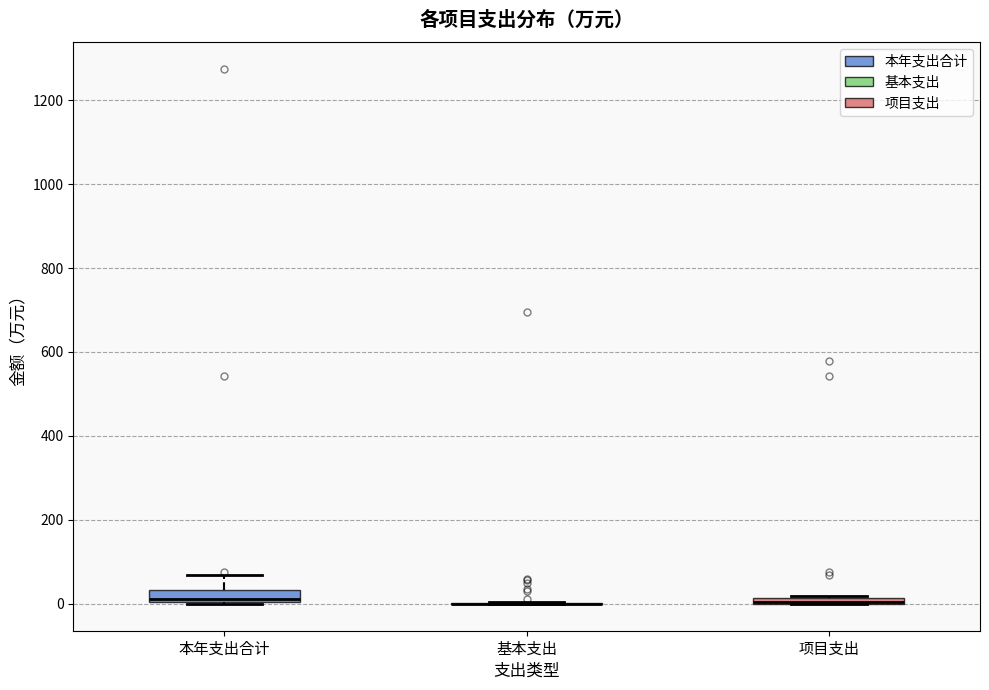

Where is the upper edge of the box for 本年支出合计 on the y-axis? The values are not printed on the chart, so give them approximately, as read against the axis.

40